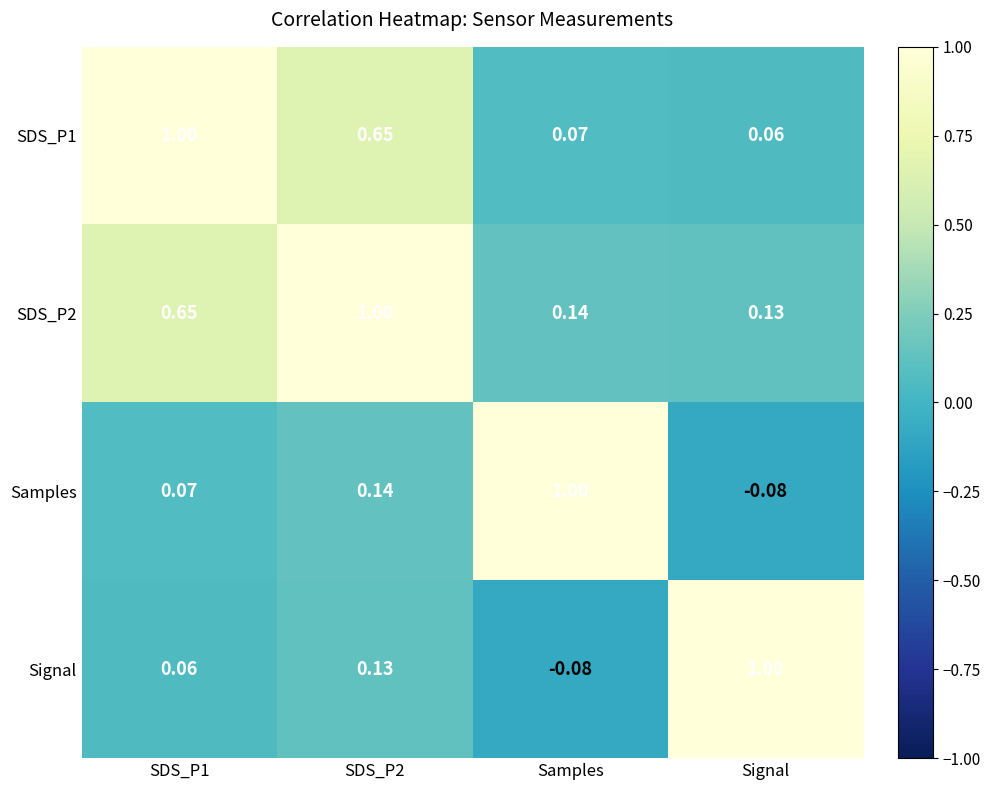

Is the value of Signal at Samples greater than the value of SDS_P2 at Signal?

No